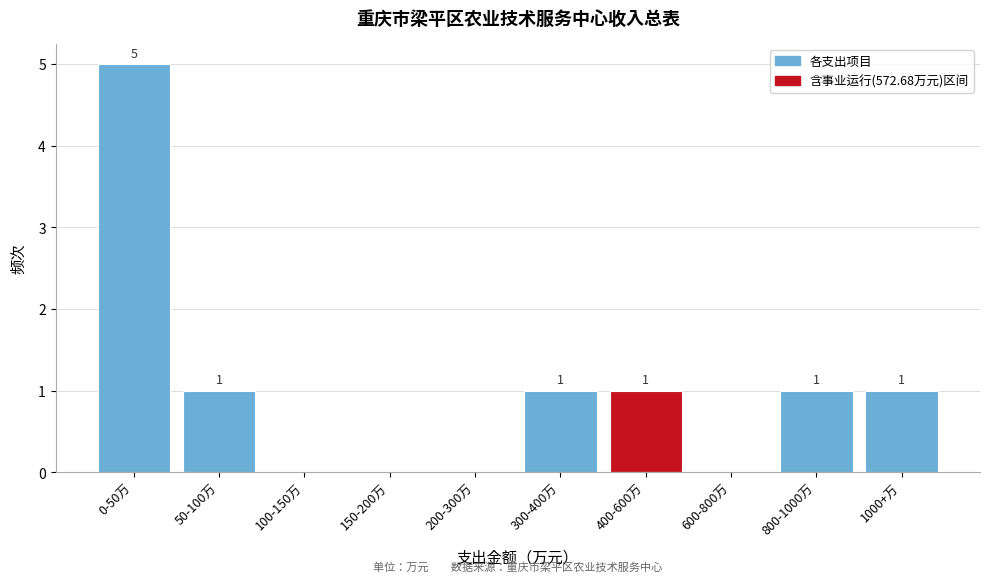

Reading right to left, what are all the values shown in this chart?

1000+万=1	800-1000万=1	600-800万=0	400-600万=1	300-400万=1	200-300万=0	150-200万=0	100-150万=0	50-100万=1	0-50万=5